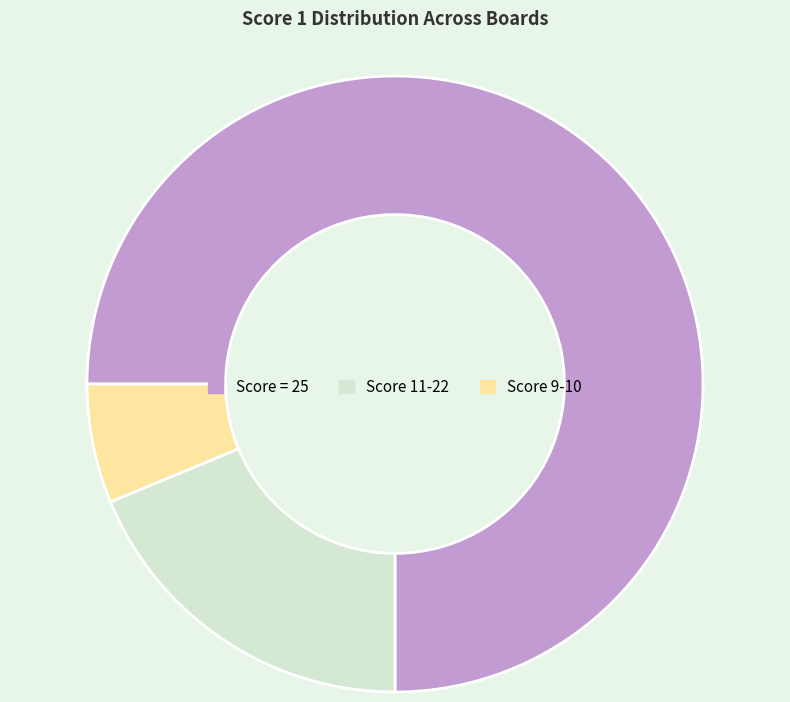

Between Score 9-10 and Score 11-22, which is larger?

Score 11-22